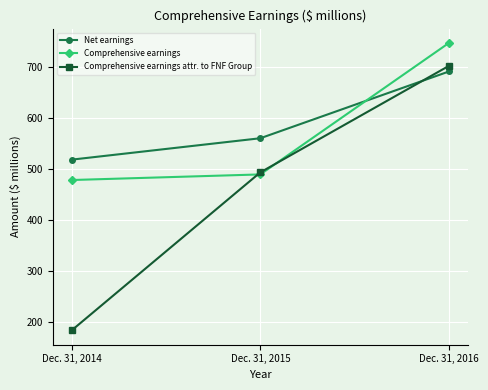

Is this an area chart (filled region under the line)?

No